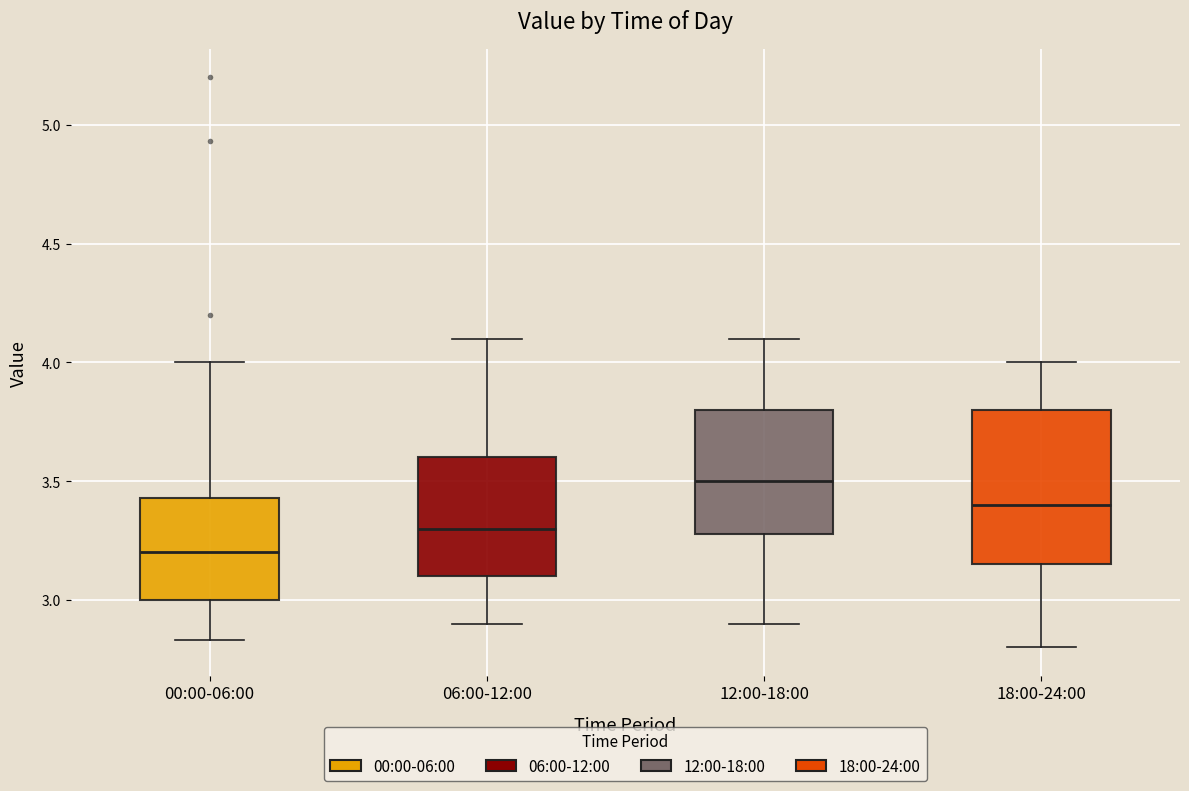

Which box has the lowest median line?

00:00-06:00